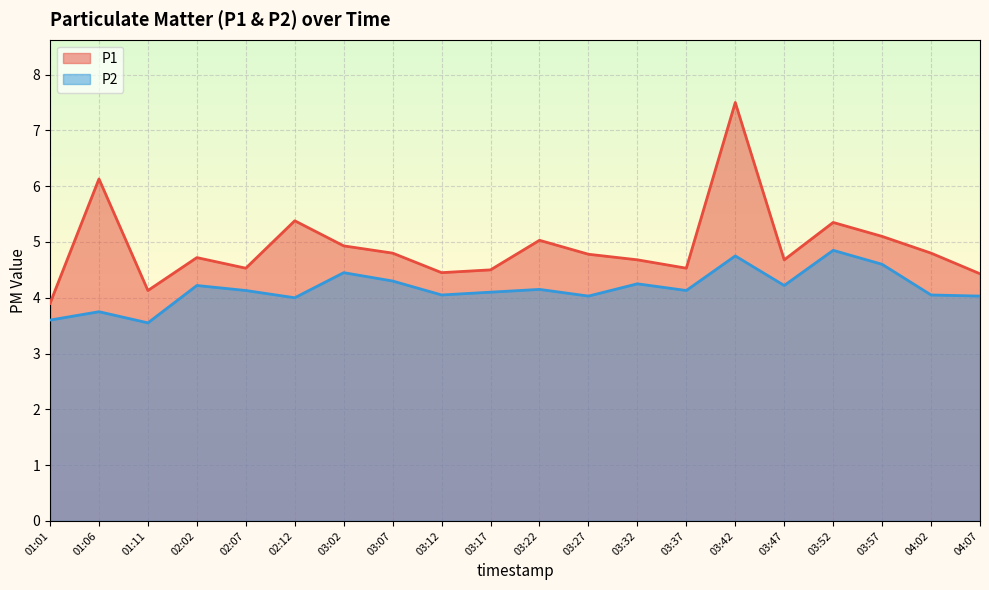

Reading left to right, list all the values displayed in this chart.

P1: 01:01=3.9	01:06=6.1	01:11=4.1	02:02=4.7	02:07=4.5	02:12=5.4	03:02=4.9	03:07=4.8	03:12=4.5	03:17=4.5	03:22=5.0	03:27=4.8	03:32=4.7	03:37=4.5	03:42=7.5	03:47=4.7	03:52=5.3	03:57=5.1	04:02=4.8	04:07=4.4
P2: 01:01=3.6	01:06=3.8	01:11=3.5	02:02=4.2	02:07=4.1	02:12=4.0	03:02=4.5	03:07=4.3	03:12=4.0	03:17=4.1	03:22=4.2	03:27=4.0	03:32=4.2	03:37=4.1	03:42=4.8	03:47=4.2	03:52=4.8	03:57=4.6	04:02=4.0	04:07=4.0